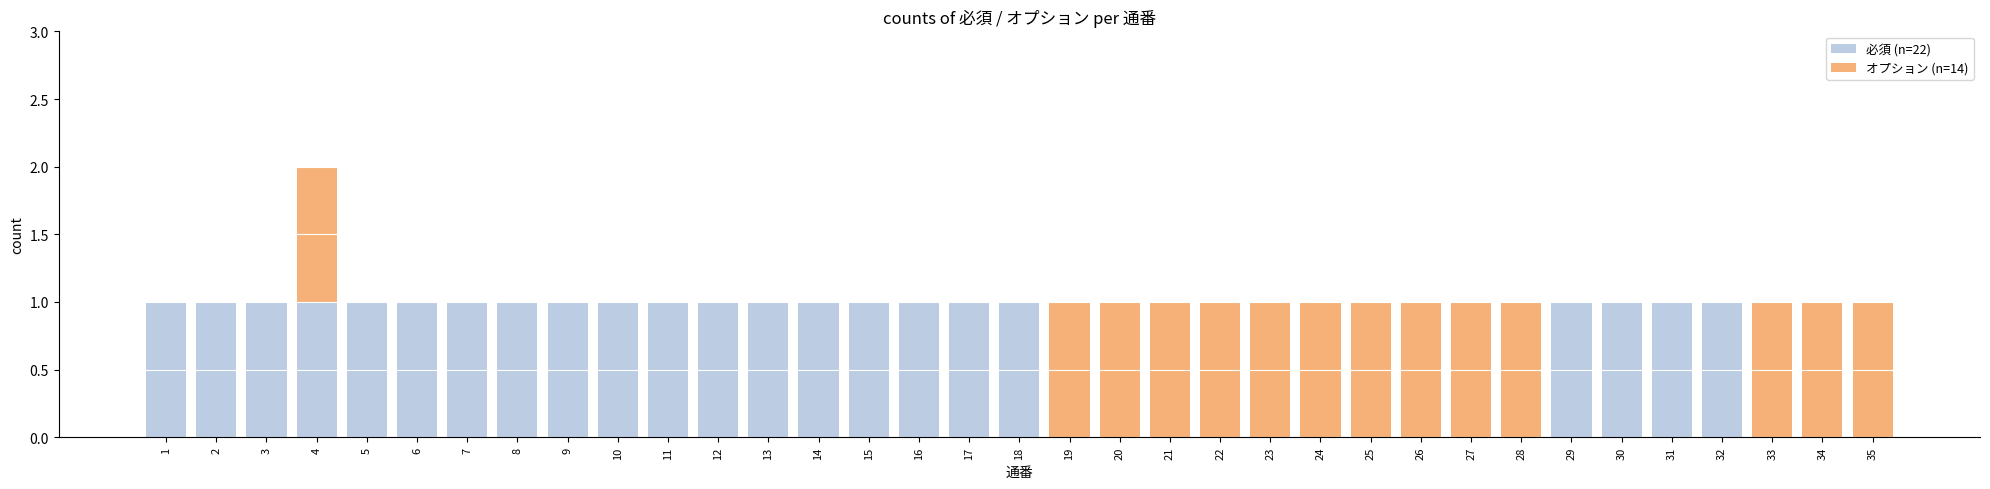

At which category is the sum across all series the highest?

4